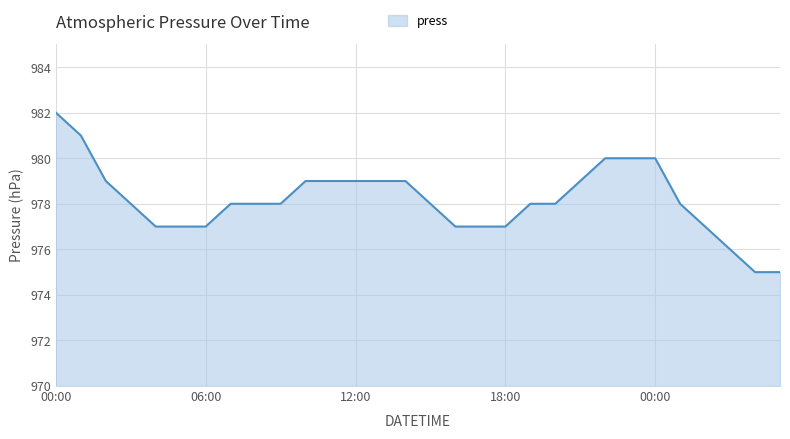

What is the greatest value displayed?

982